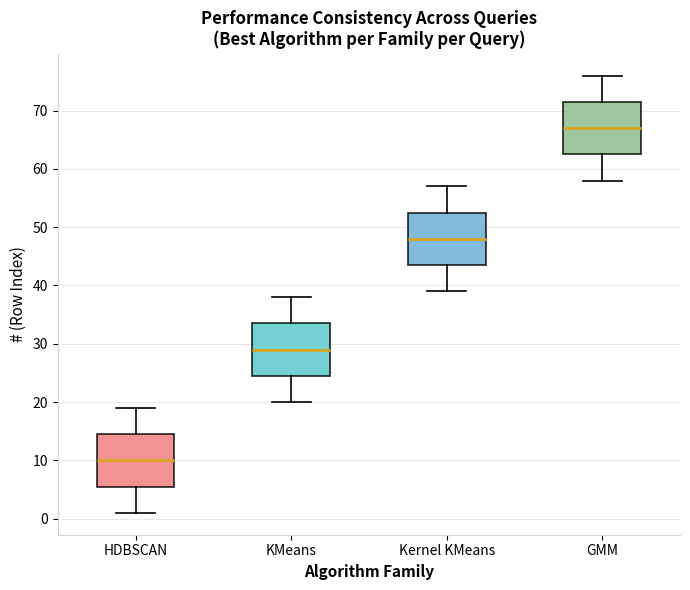

Which box has the lowest median line?

HDBSCAN